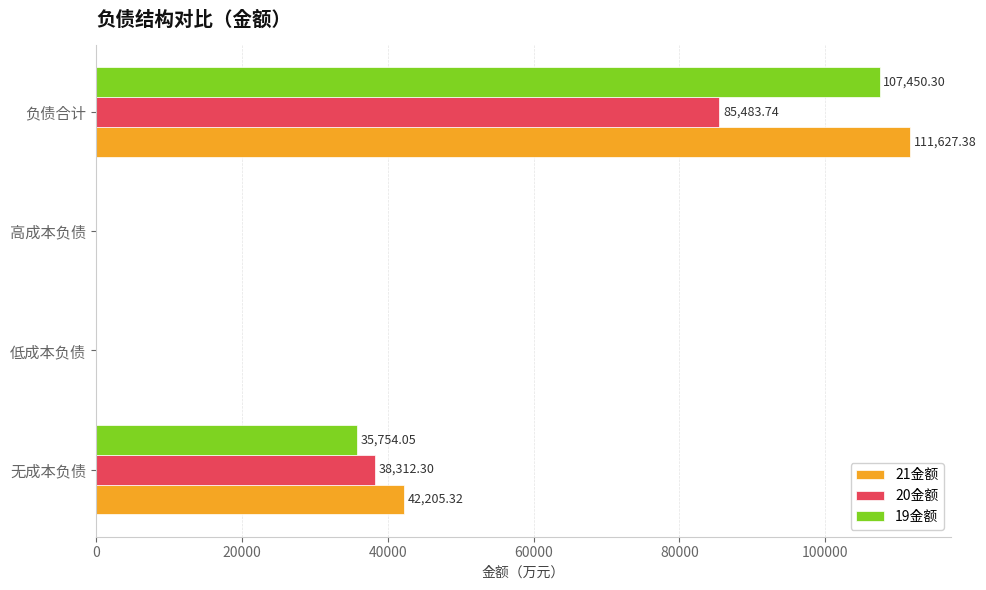

Where is 21金额 nearest to the value 55813?

无成本负债